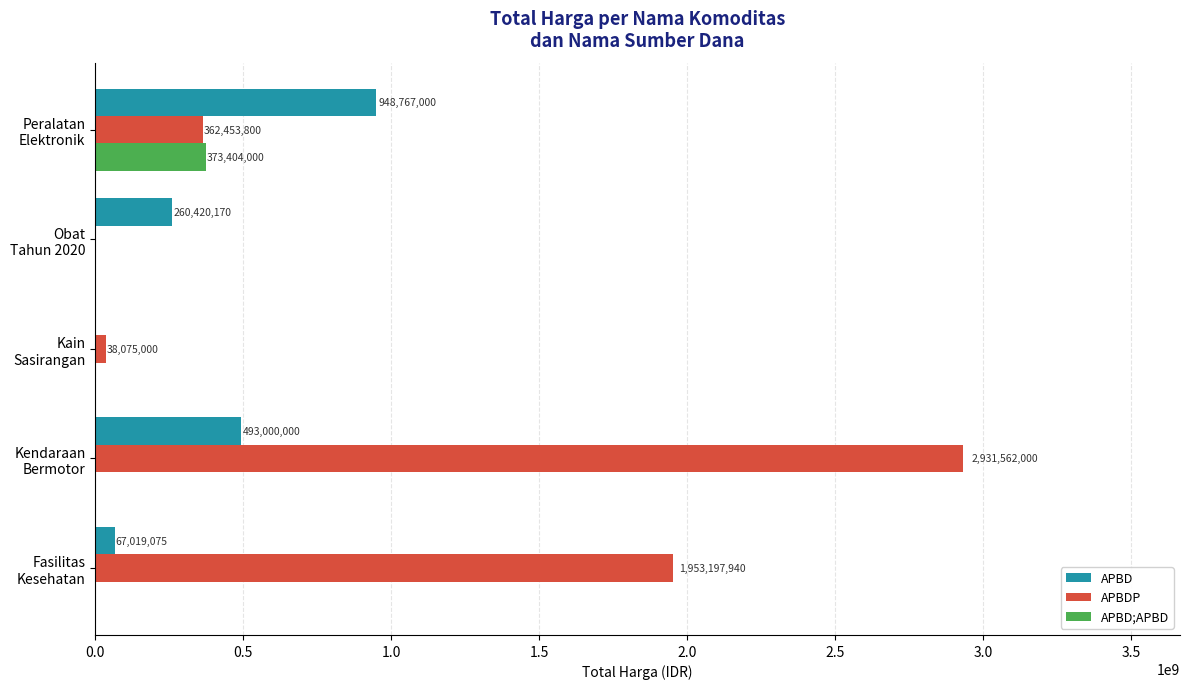

What is the sum of all APBDP values?

5285288740